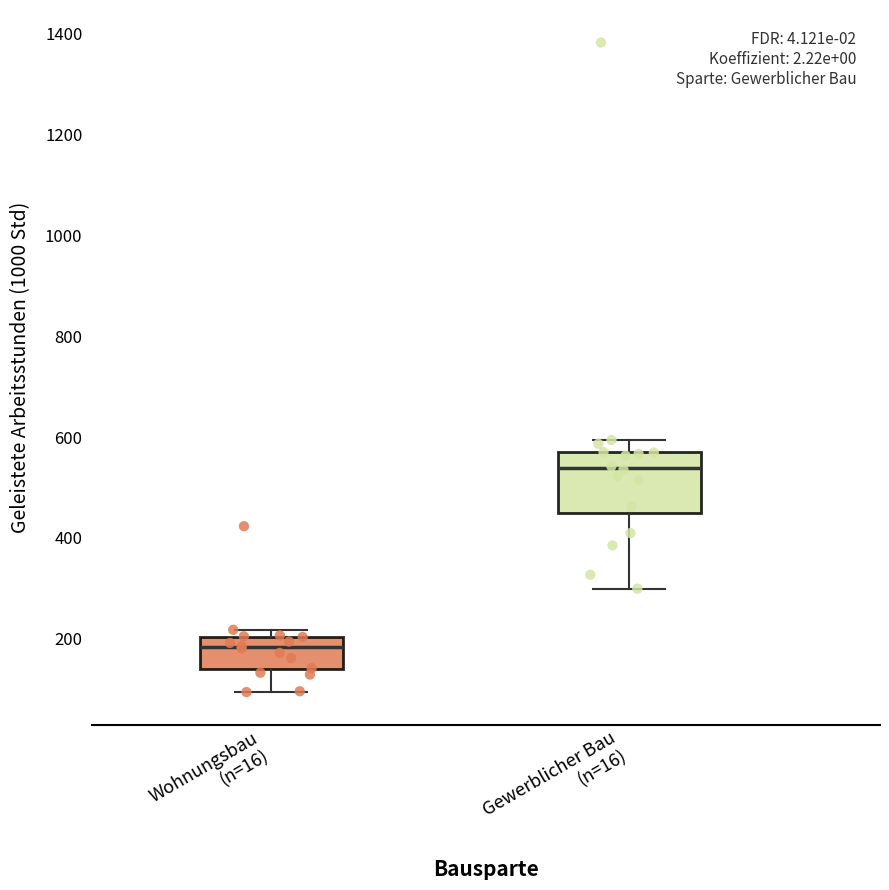

Which box's median line is the highest?

Gewerblicher Bau (n=16)